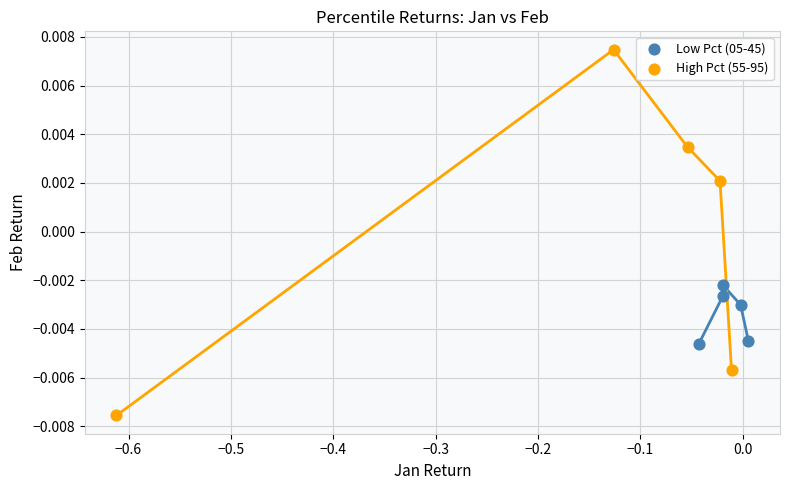

Which series contains the lowest Y value?

High Pct (55-95)